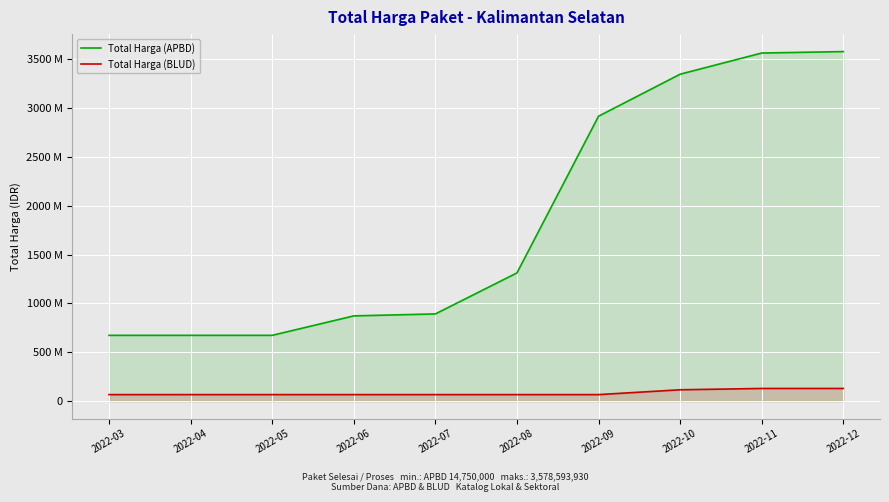

What is the sum of the Total Harga (BLUD) values at 2022-08 and 2022-10?

183220000